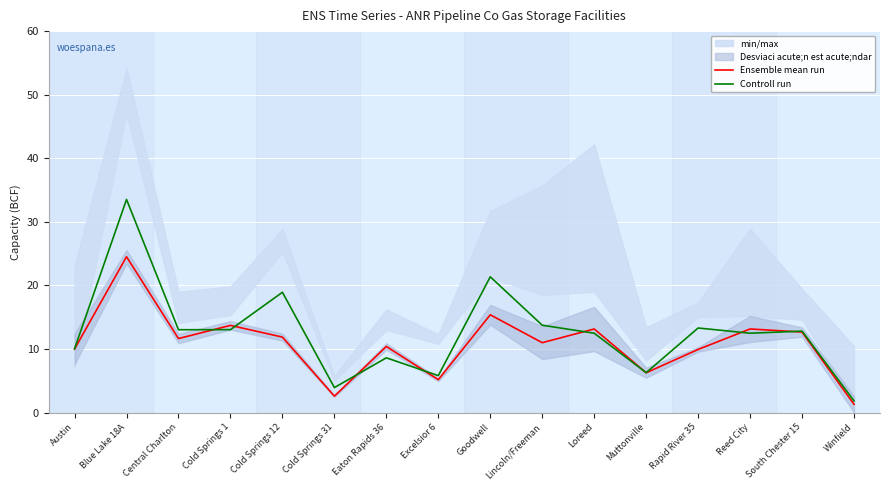

Between Blue Lake 18A and Muttonville, which series saw the biggest shift?

Controll run